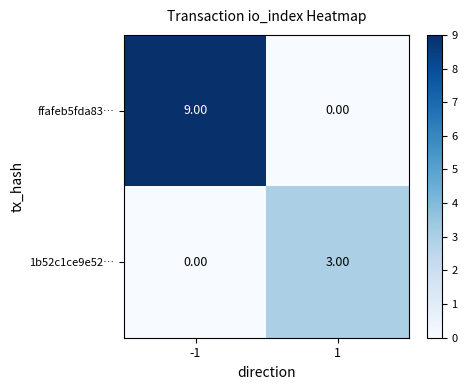

Which series has the largest range (max minus min)?

ffafeb5fda83…